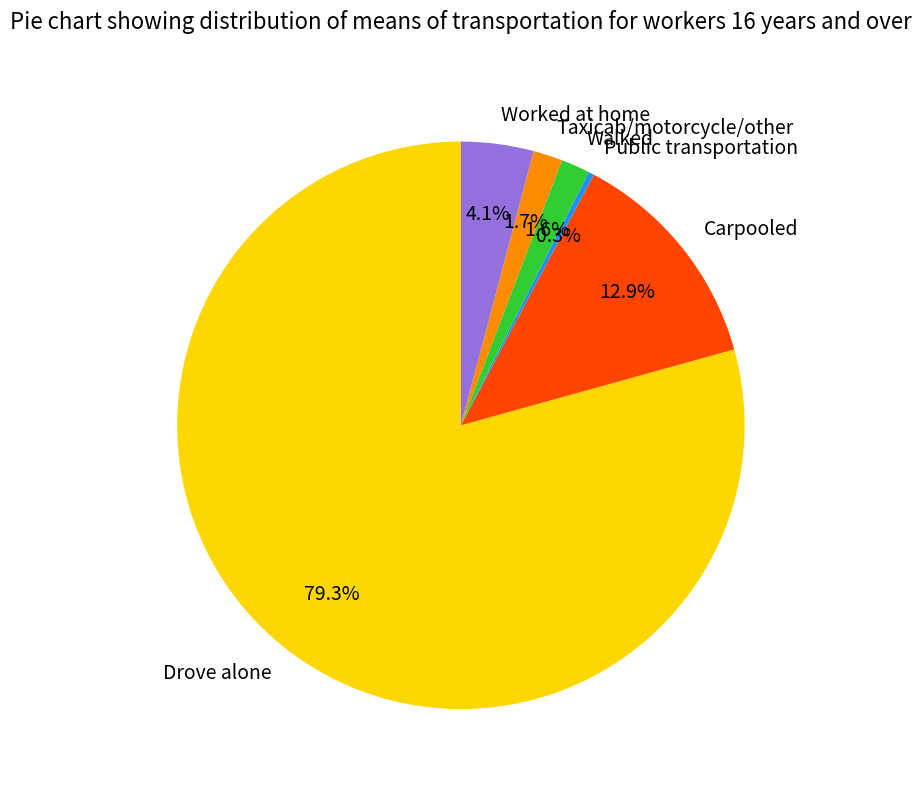

Combined, what portion of the pie is Drove alone and Walked?

81.0%